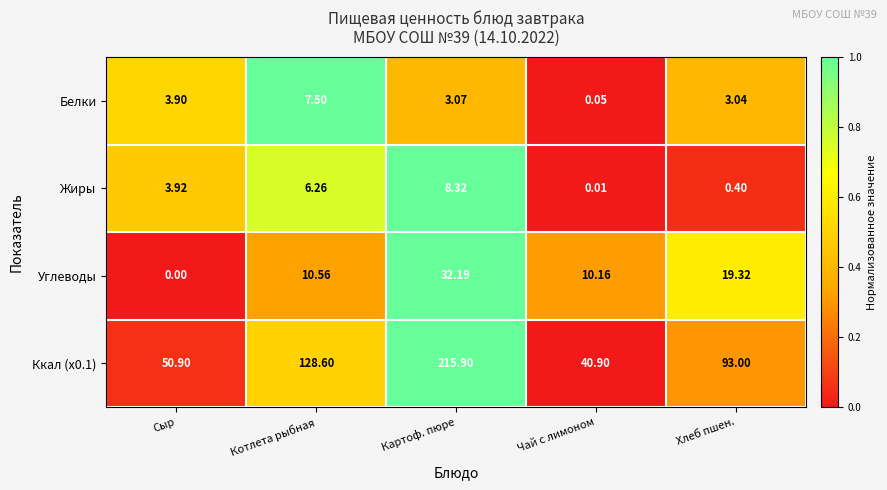

At which category is the sum across all series the highest?

Картоф. пюре